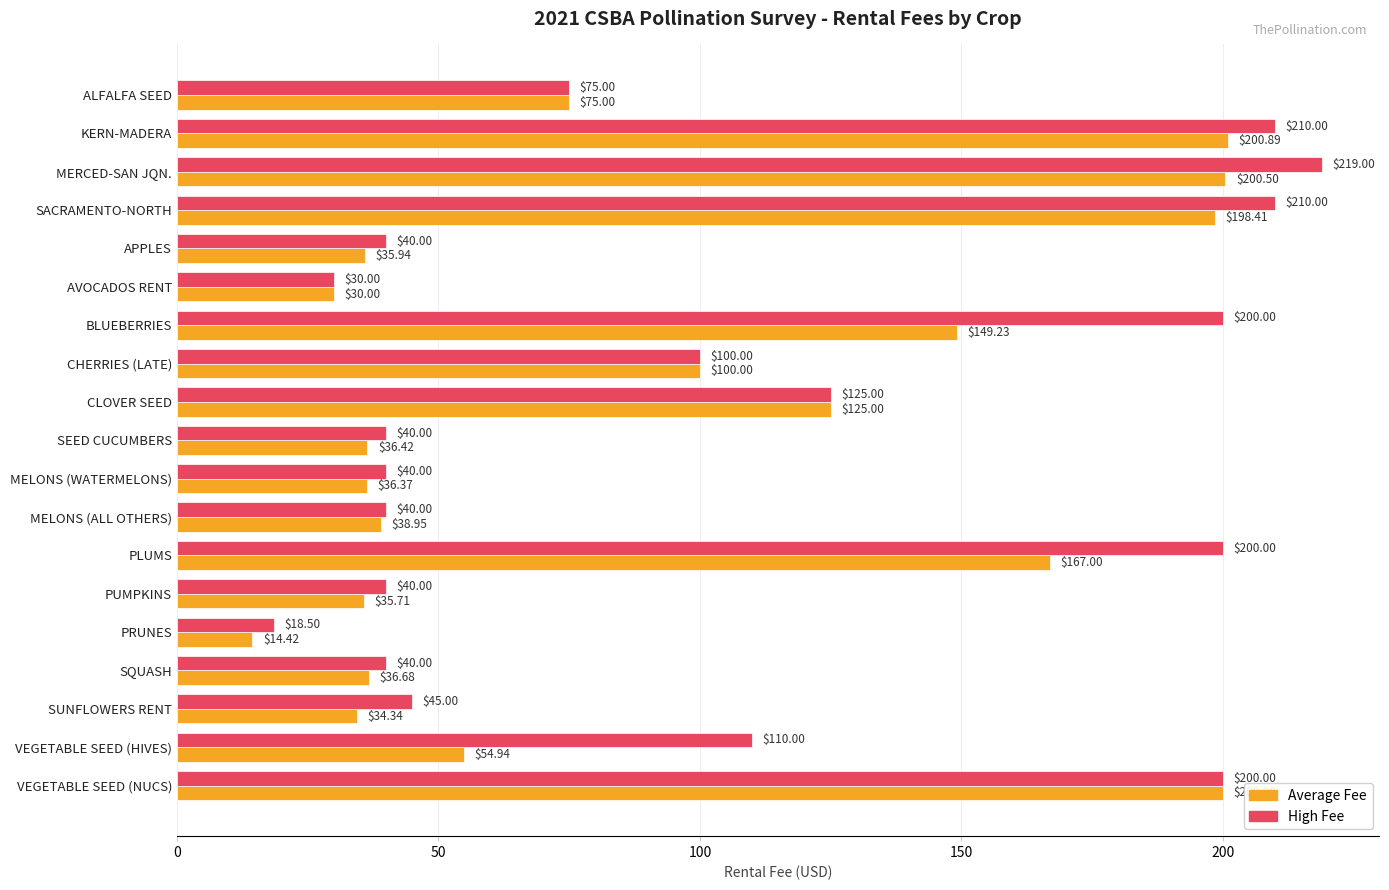

Rank the categories by Average Fee value from lowest to highest.

PRUNES, AVOCADOS RENT, SUNFLOWERS RENT, PUMPKINS, APPLES, MELONS (WATERMELONS), SEED CUCUMBERS, SQUASH, MELONS (ALL OTHERS), VEGETABLE SEED (HIVES), ALFALFA SEED, CHERRIES (LATE), CLOVER SEED, BLUEBERRIES, PLUMS, SACRAMENTO-NORTH, VEGETABLE SEED (NUCS), MERCED-SAN JQN., KERN-MADERA